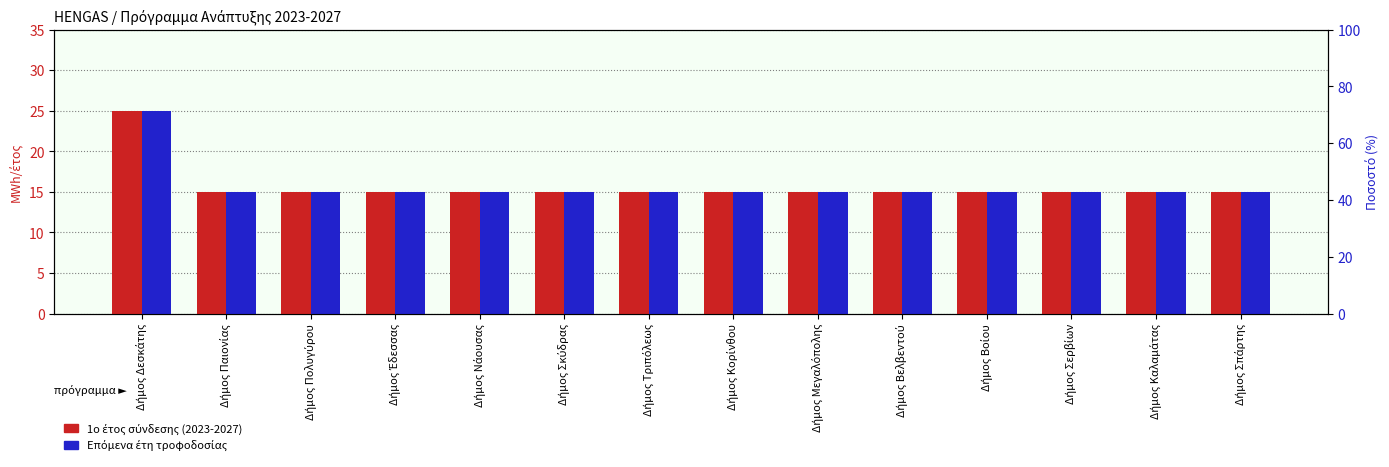

What is the label of the 1st bar from the left?

Δήμος Δεσκάτης